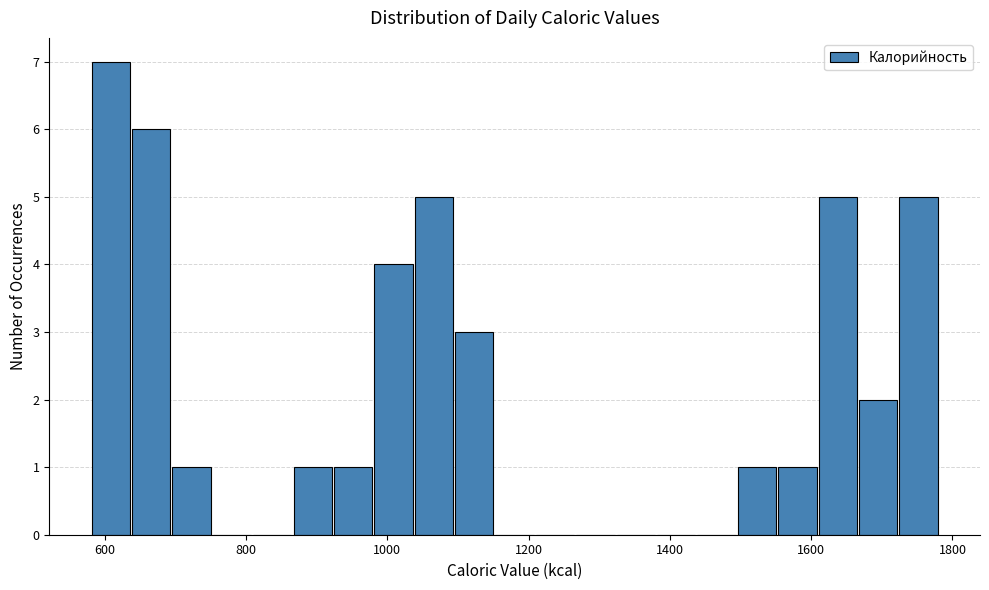

Around what value on the x-axis is the tallest bar? Give the approximate position of its centre, as read against the axis.

600